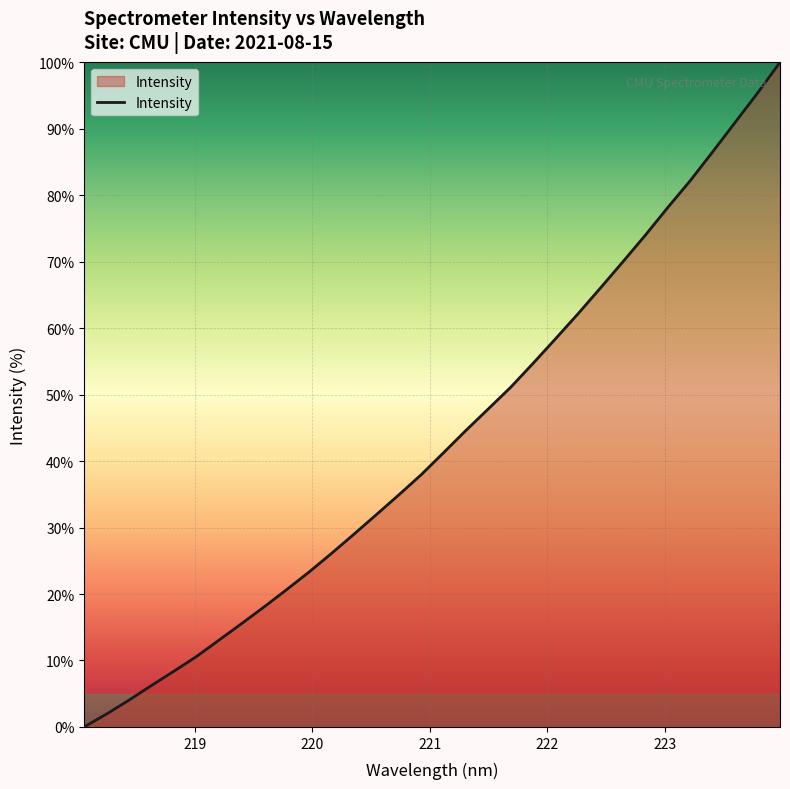

What is the maximum value shown in the chart?

100.0